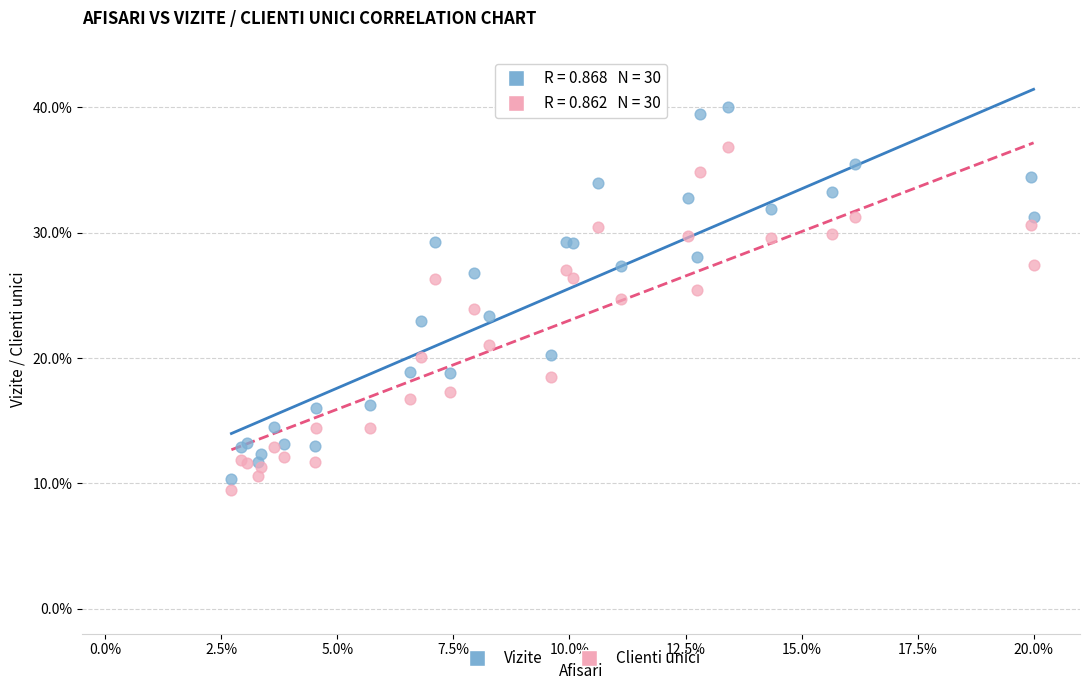

Which series has the widest spread of Y values?

Vizite